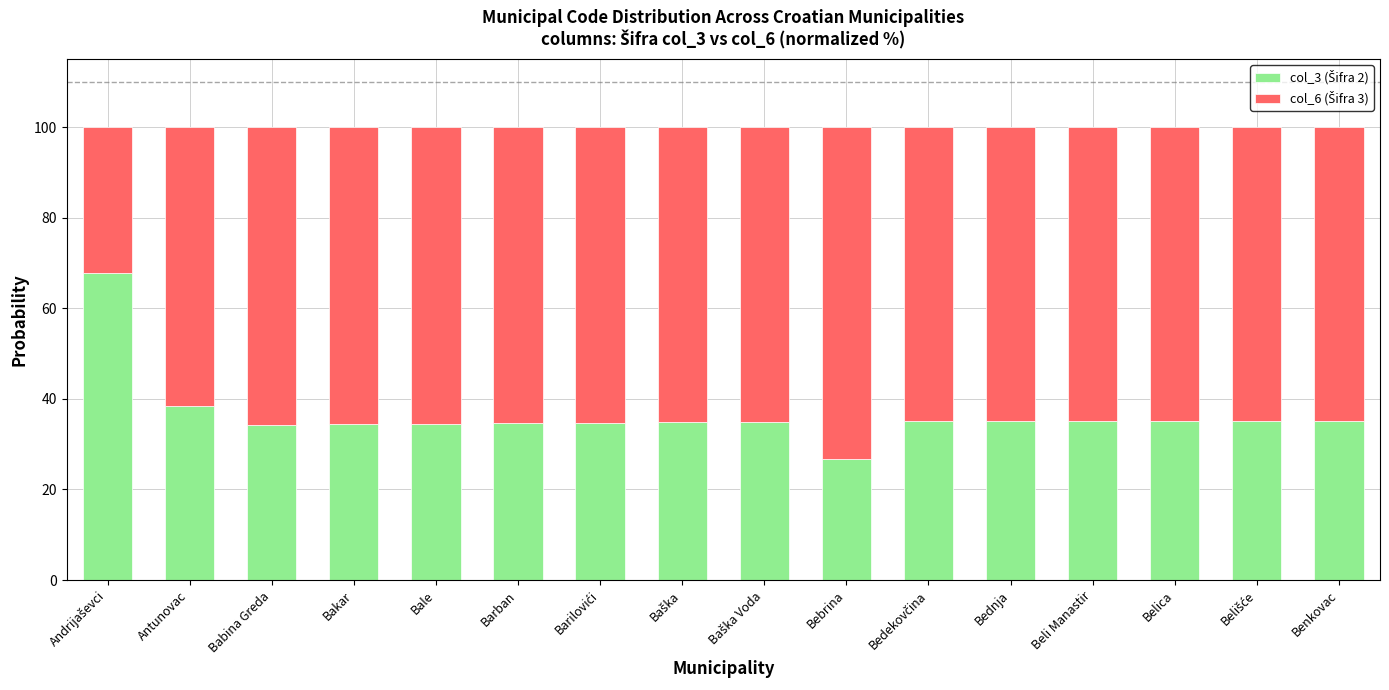

What is the total value across all series at Bale?

100.0